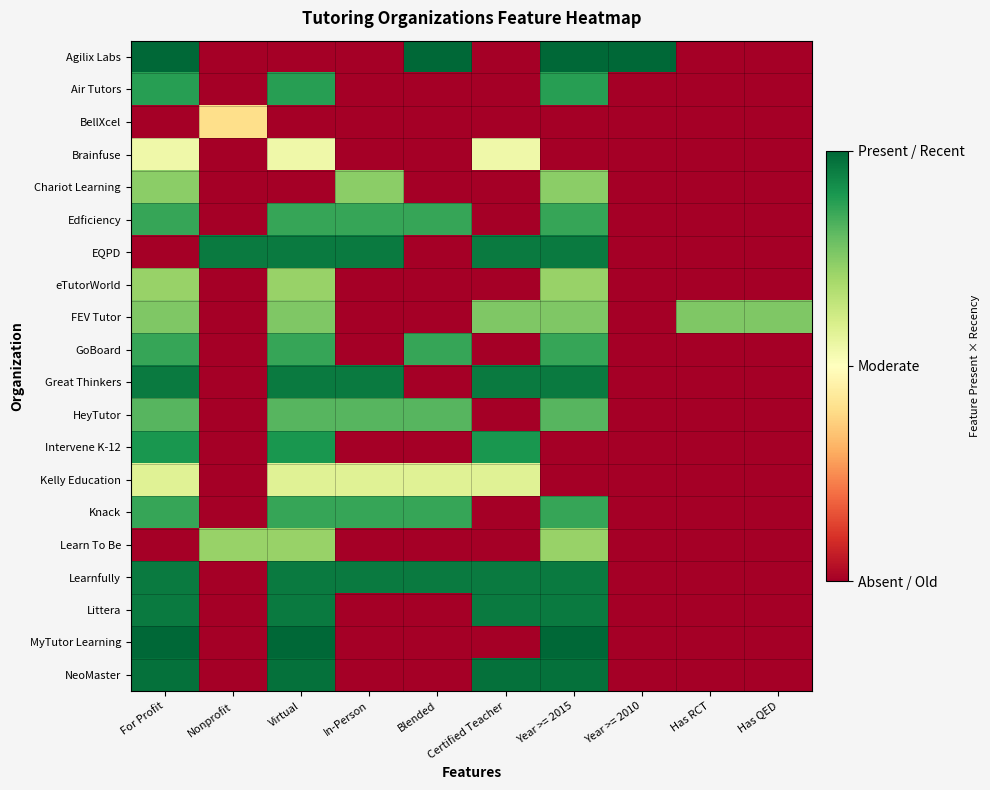

What is the spread (max minus min) of values at Blended?

1.0